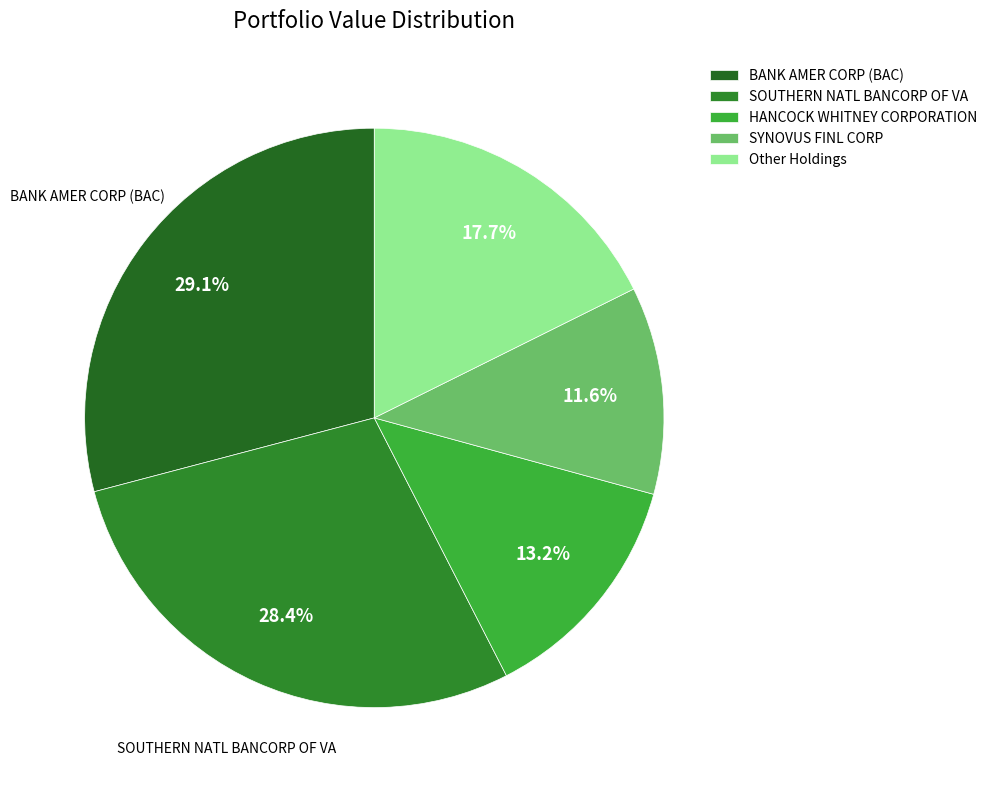

To the nearest percent, what is the average slice percentage?

20%